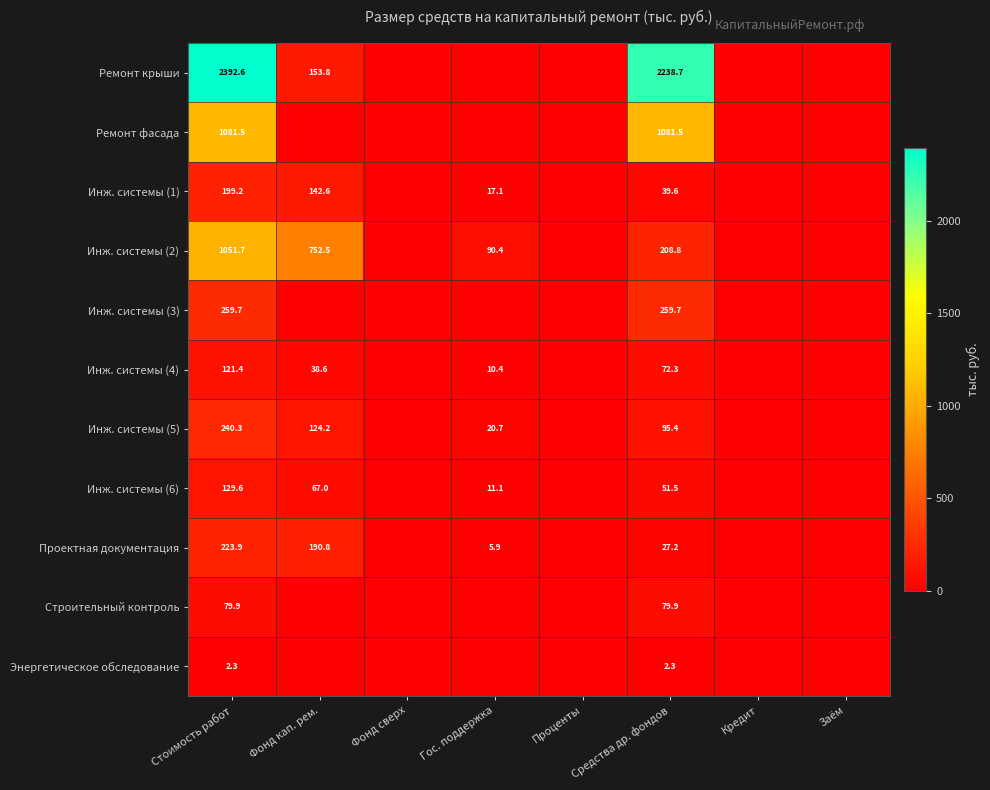

Is it true that Инж. системы (6) equals 129.6 at Стоимость работ?

True